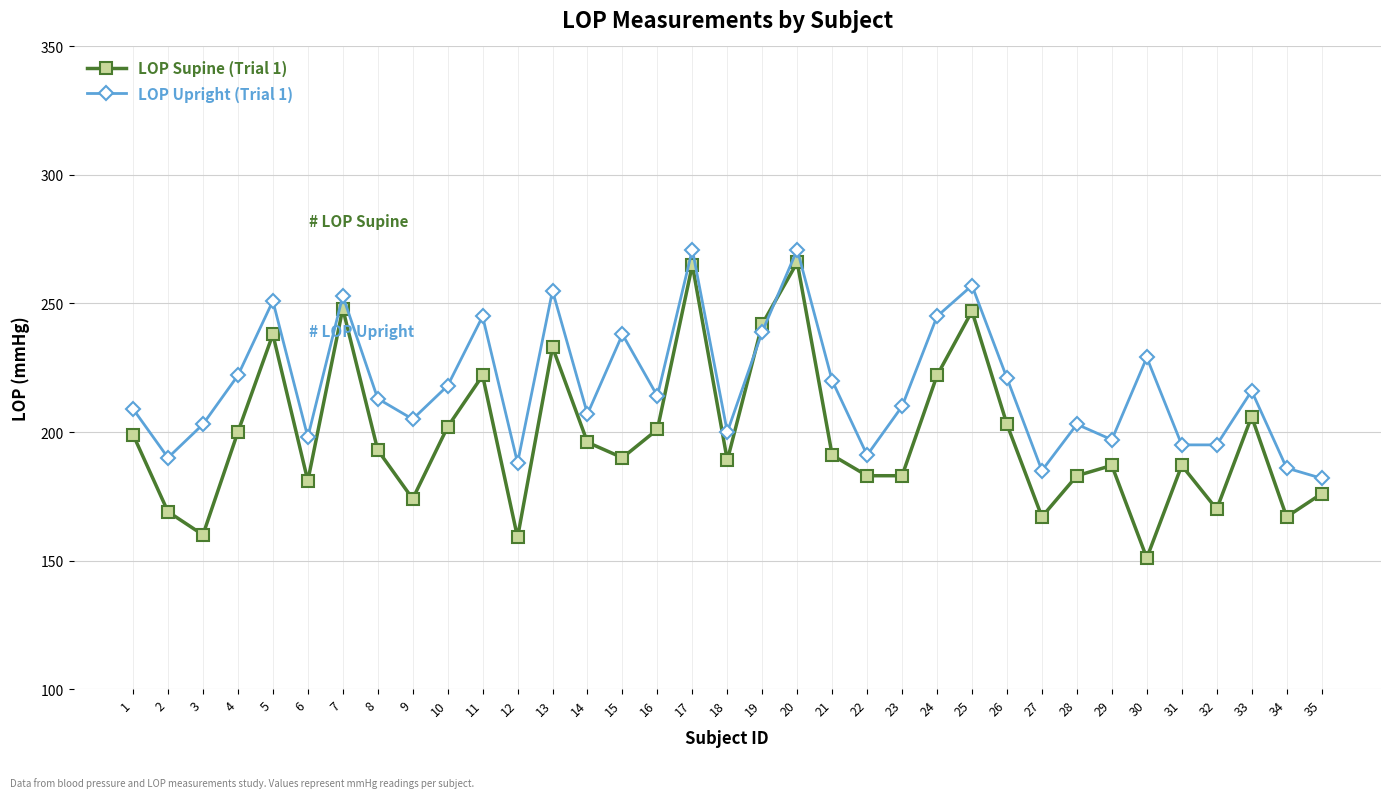

How many distinct data groups are displayed?

2